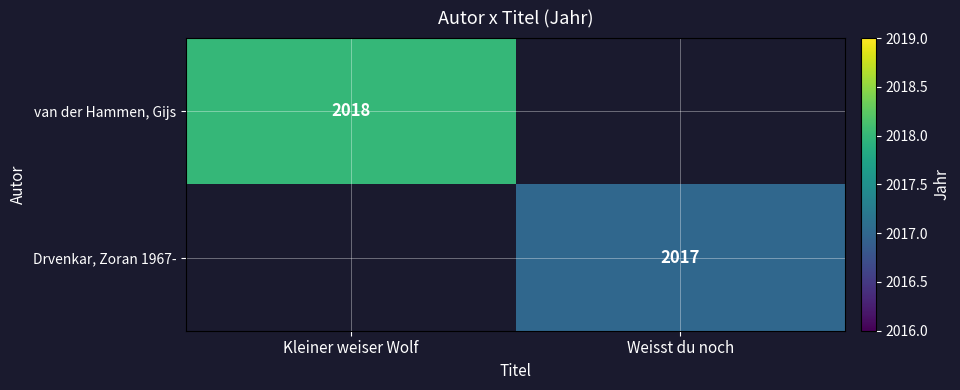

True or false: Drvenkar, Zoran 1967- has a value of 2017 at Weisst du noch.

True